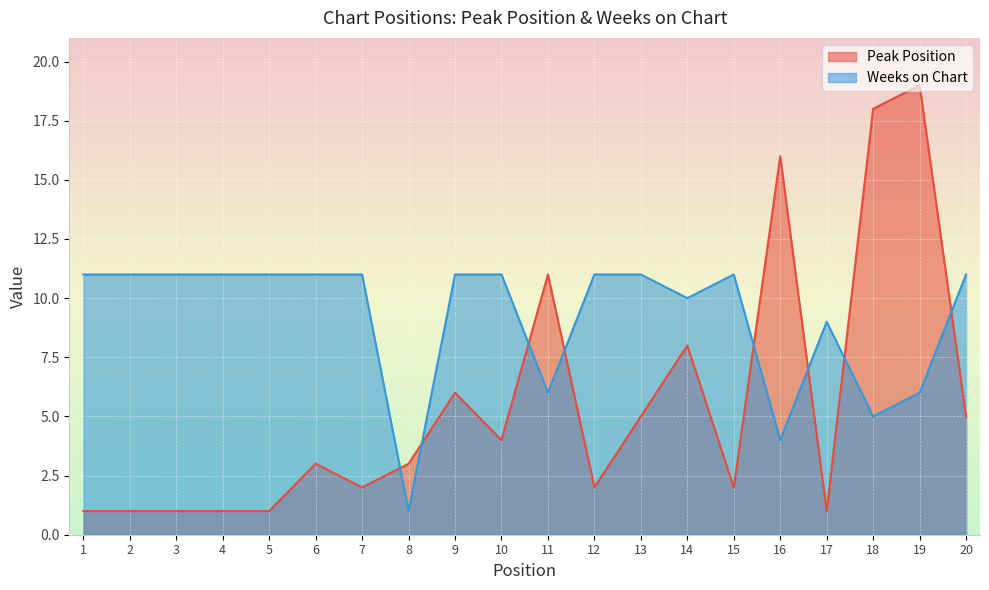

Where is the first local maximum for Peak Position?

6